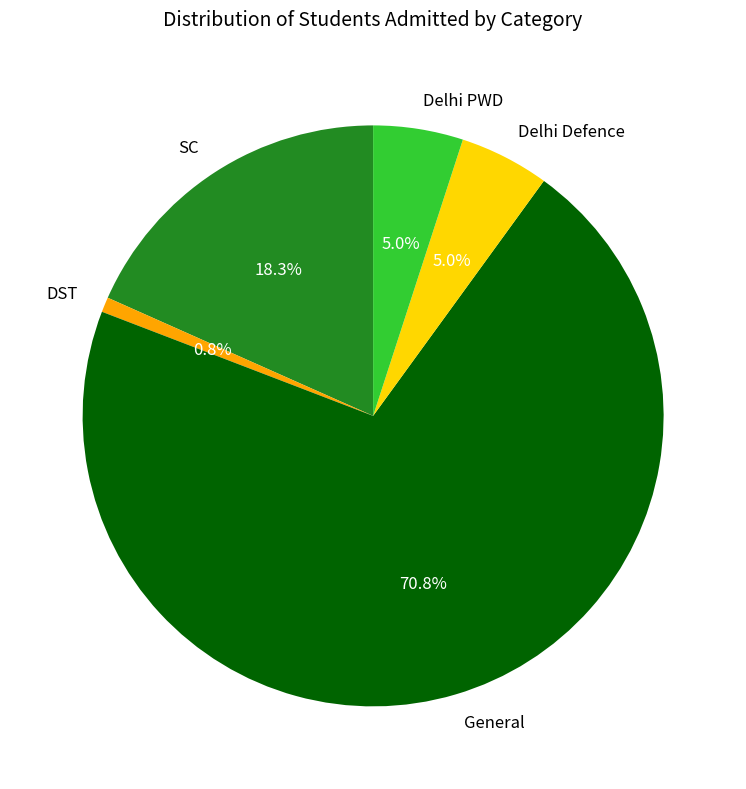

Combined, do Delhi Defence and DST account for over 50%?

No